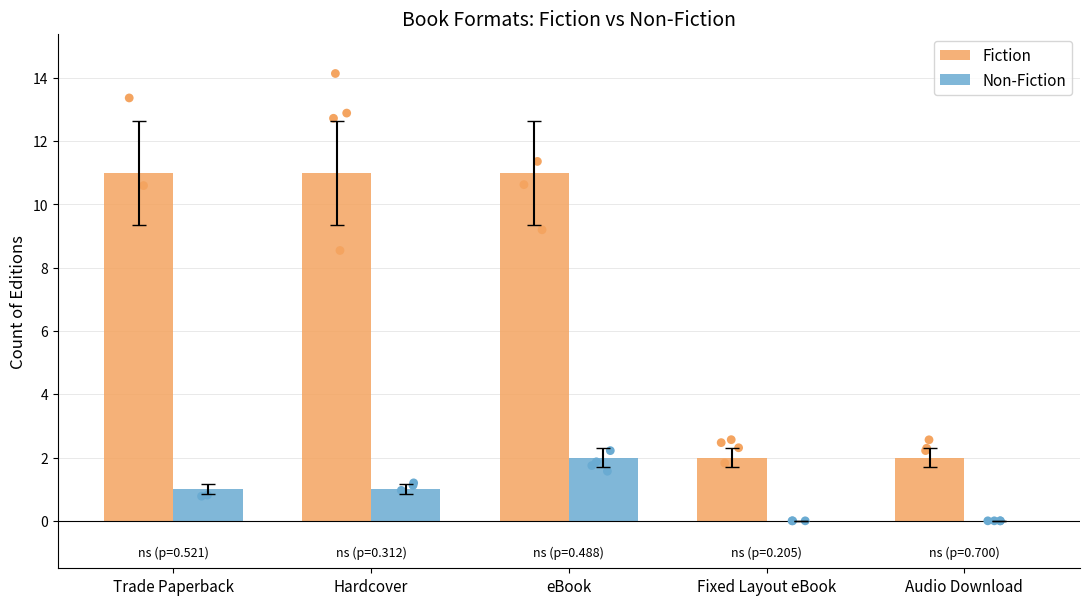

What are all the series names shown in the legend?

Fiction, Non-Fiction